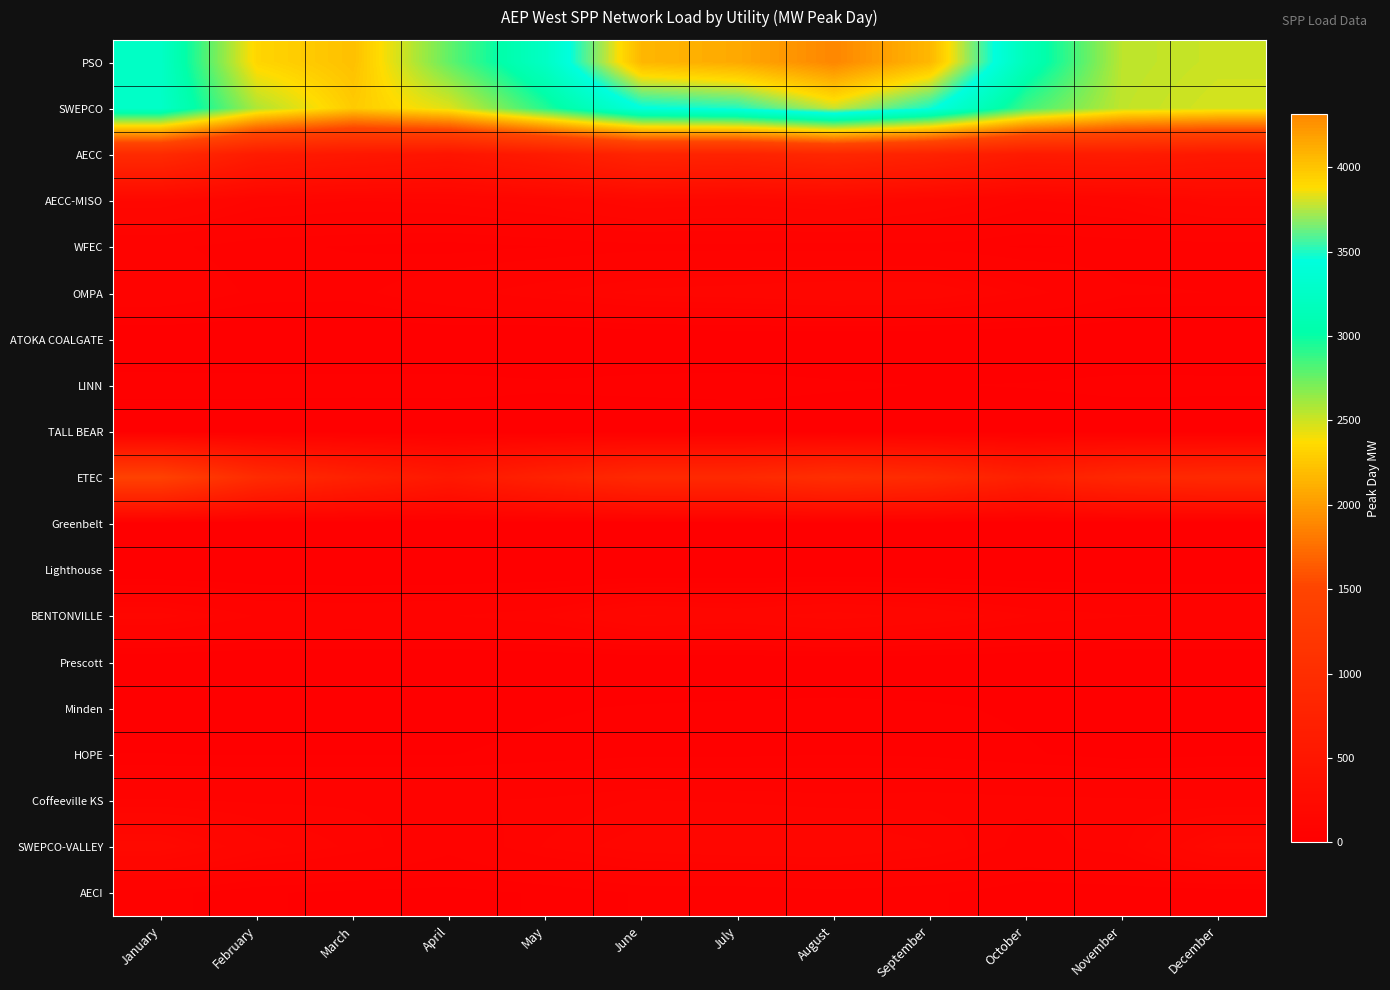

Count the number of data series in this chart.

19